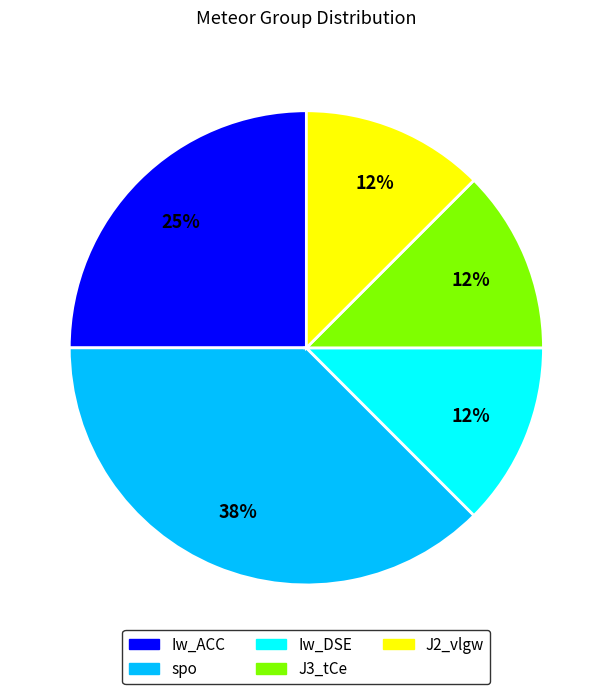

Between Iw_ACC and J2_vlgw, which is larger?

Iw_ACC